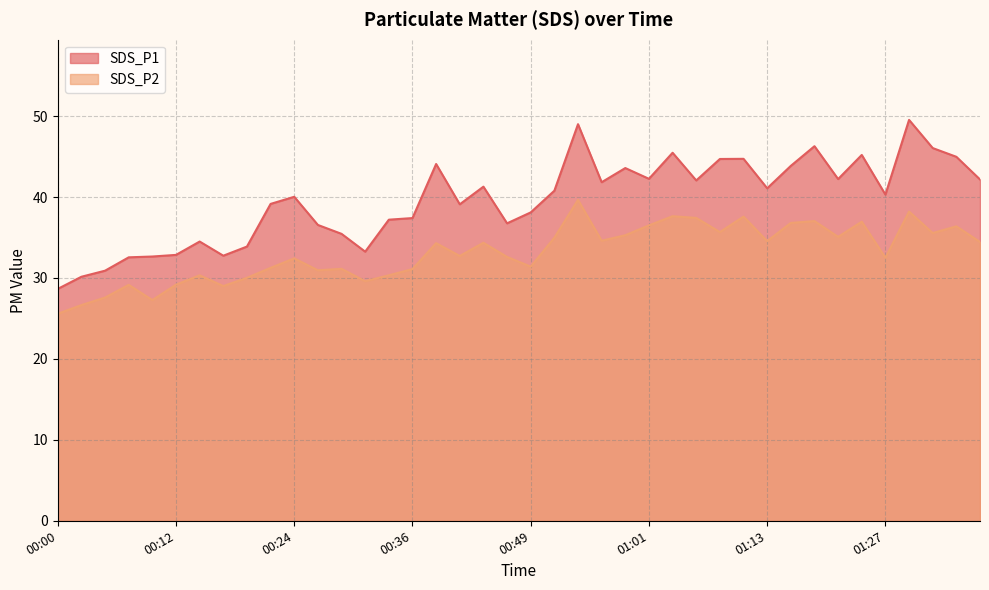

What is the value of the SDS_P1 line point at the 8th from the left?

32.8